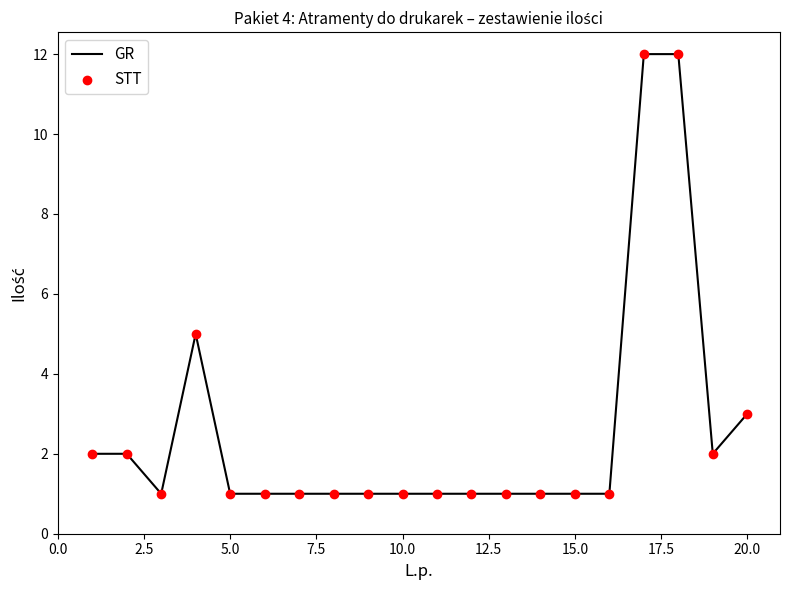

What is the difference between the maximum and minimum values?

11